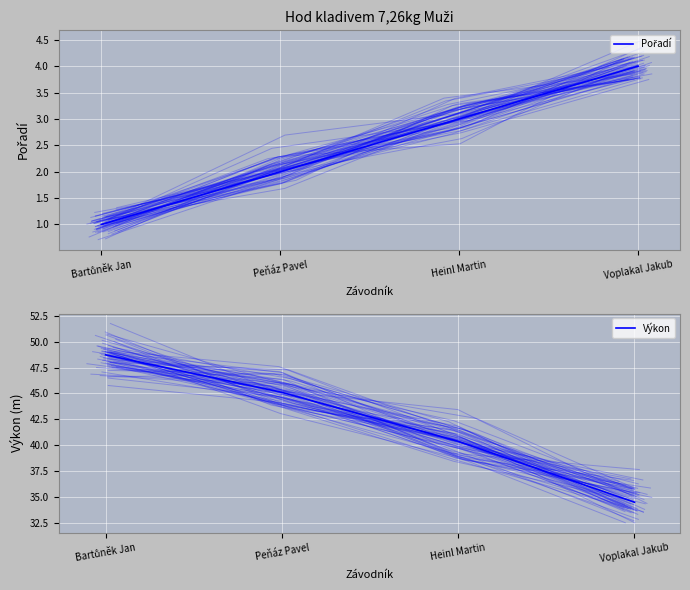

How many series are shown in this chart?

2